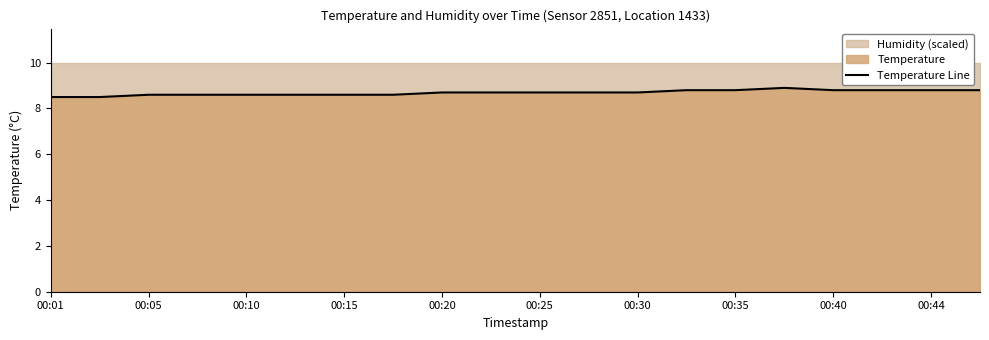

How many lines are shown in the chart?

1